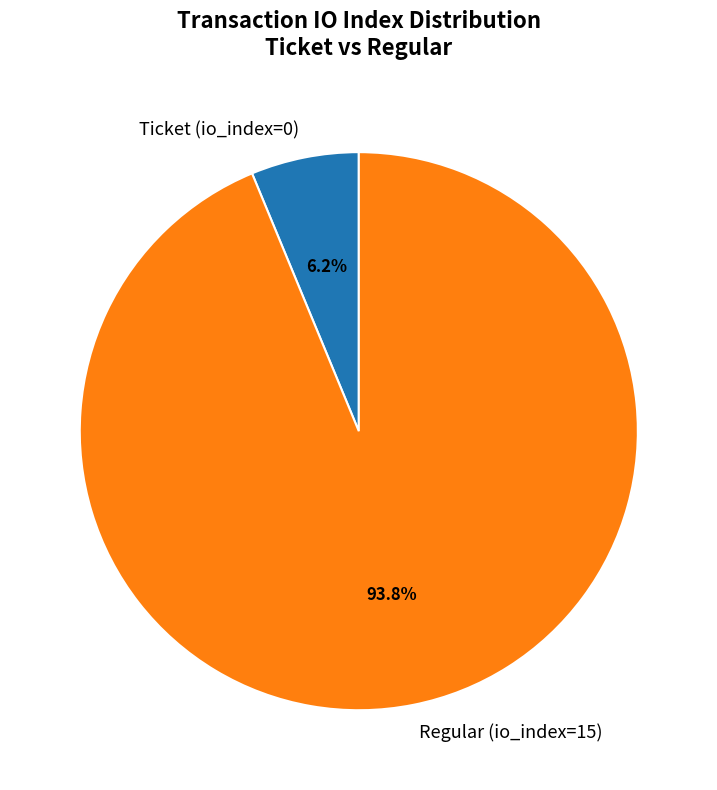

Which has a higher value, Ticket (io_index=0) or Regular (io_index=15)?

Regular (io_index=15)